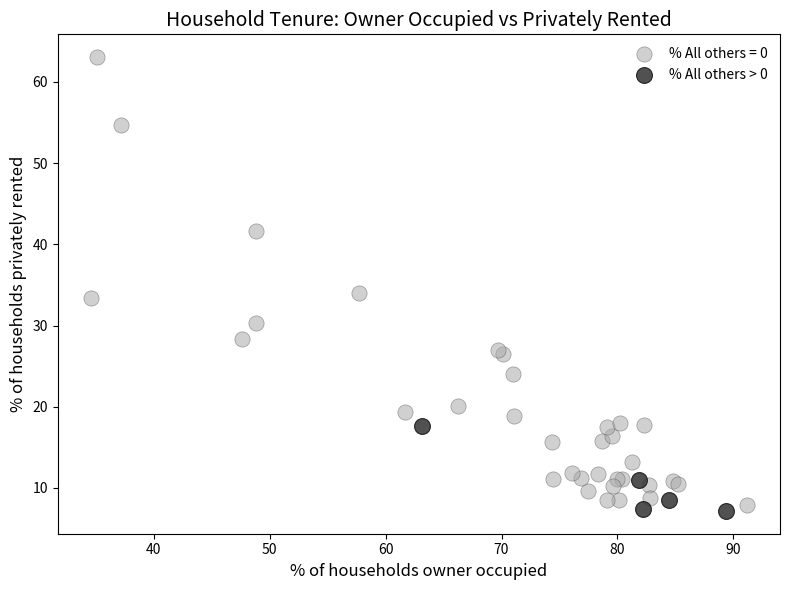

Which series has the largest Y range (max minus min)?

% All others = 0